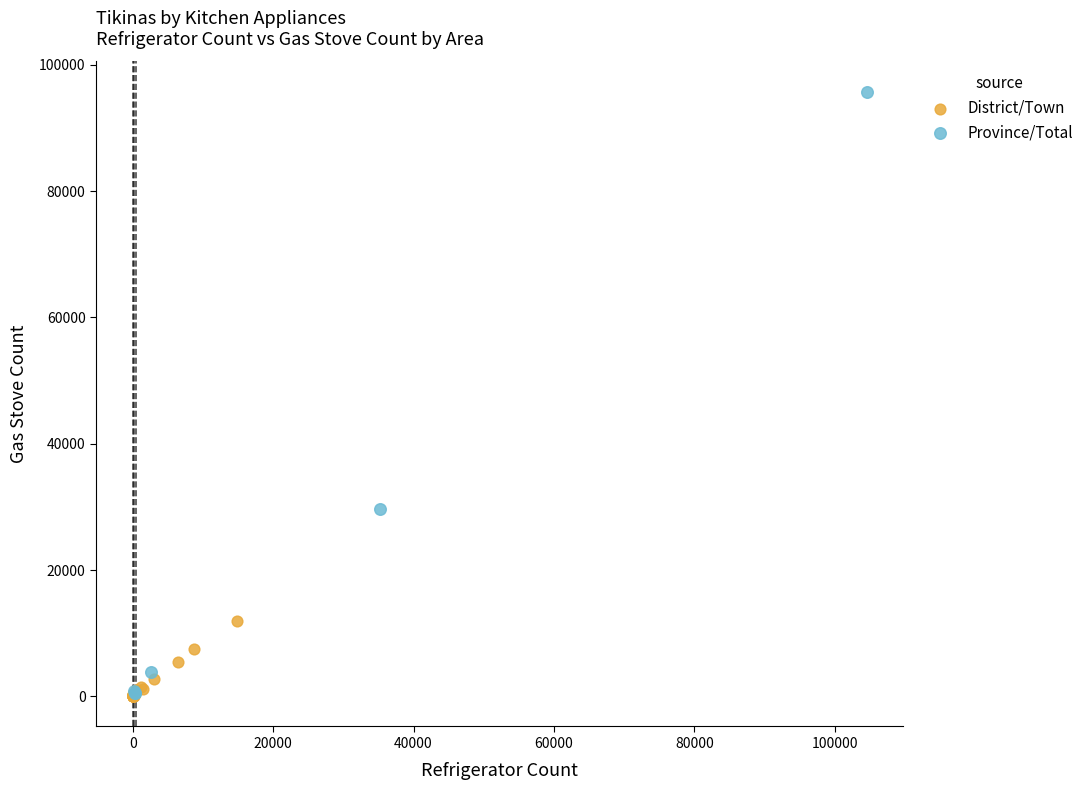

What are all the series names shown in the legend?

District/Town, Province/Total